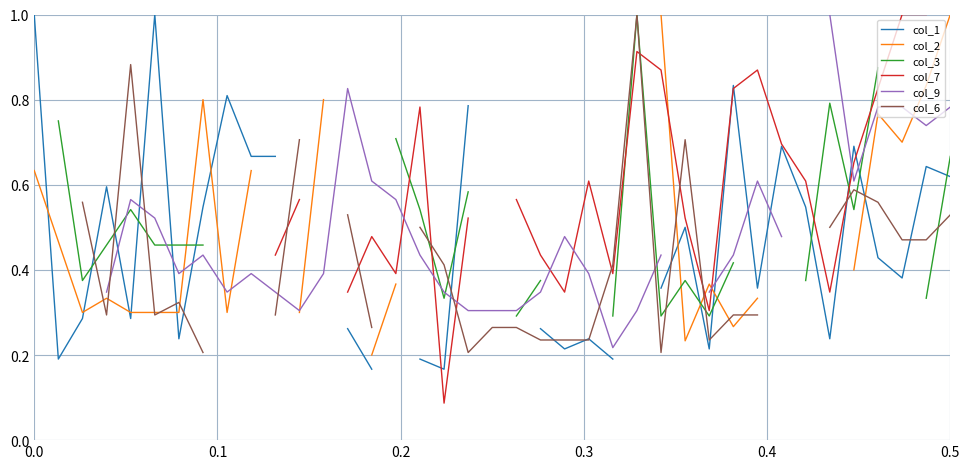

List the series in order of their peak value, highest first.

col_1, col_2, col_3, col_7, col_9, col_6